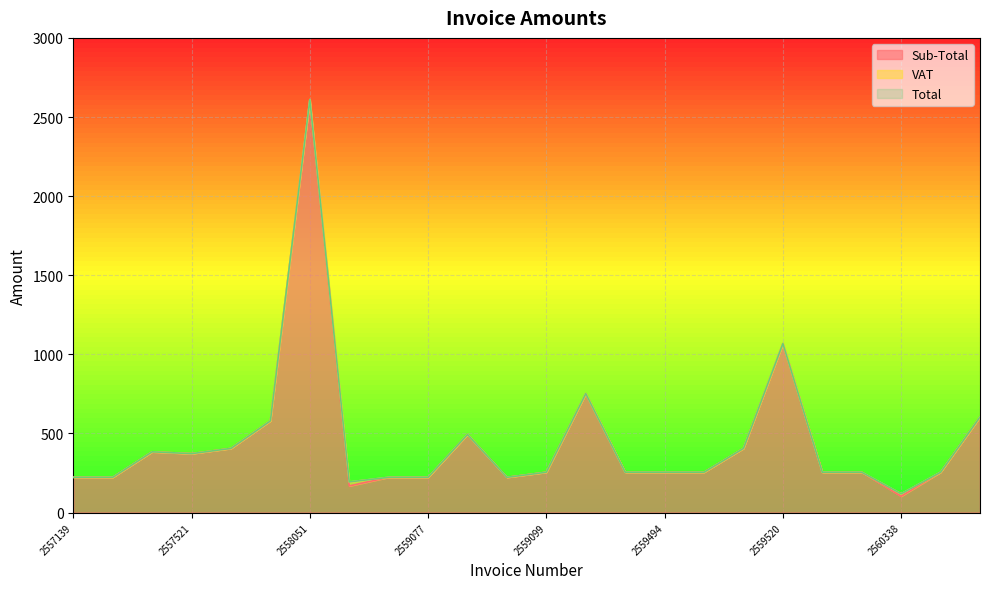

How many interior local valleys does the Total series have?

4